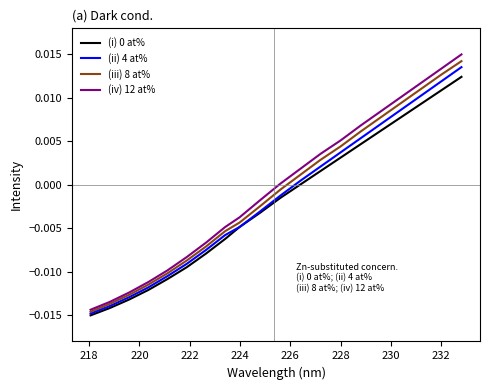

Which series has the largest range (max minus min)?

(iv) 12 at%